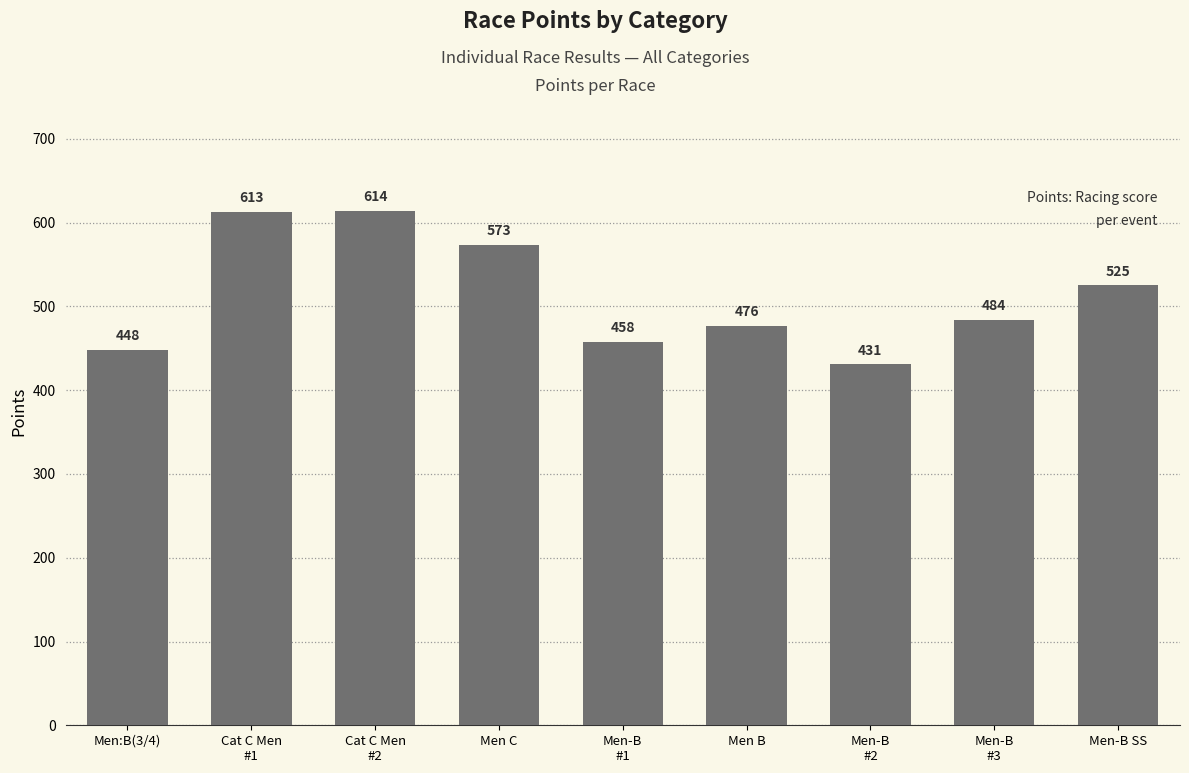

What is the smallest value displayed?

431.0